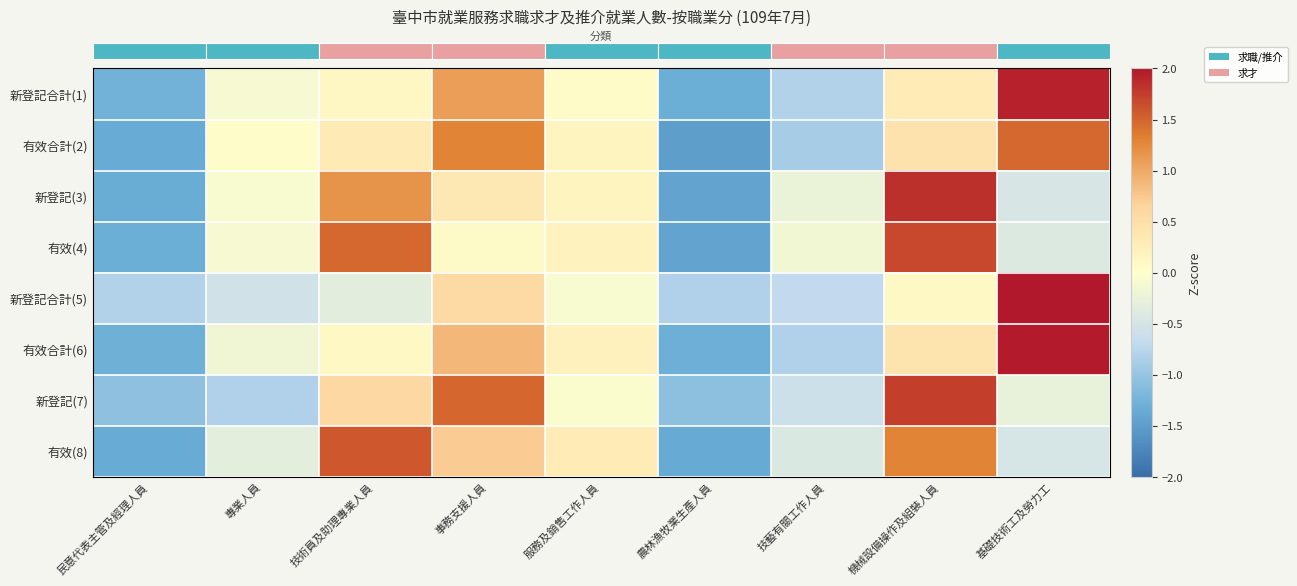

Count the number of categories in the chart.

9